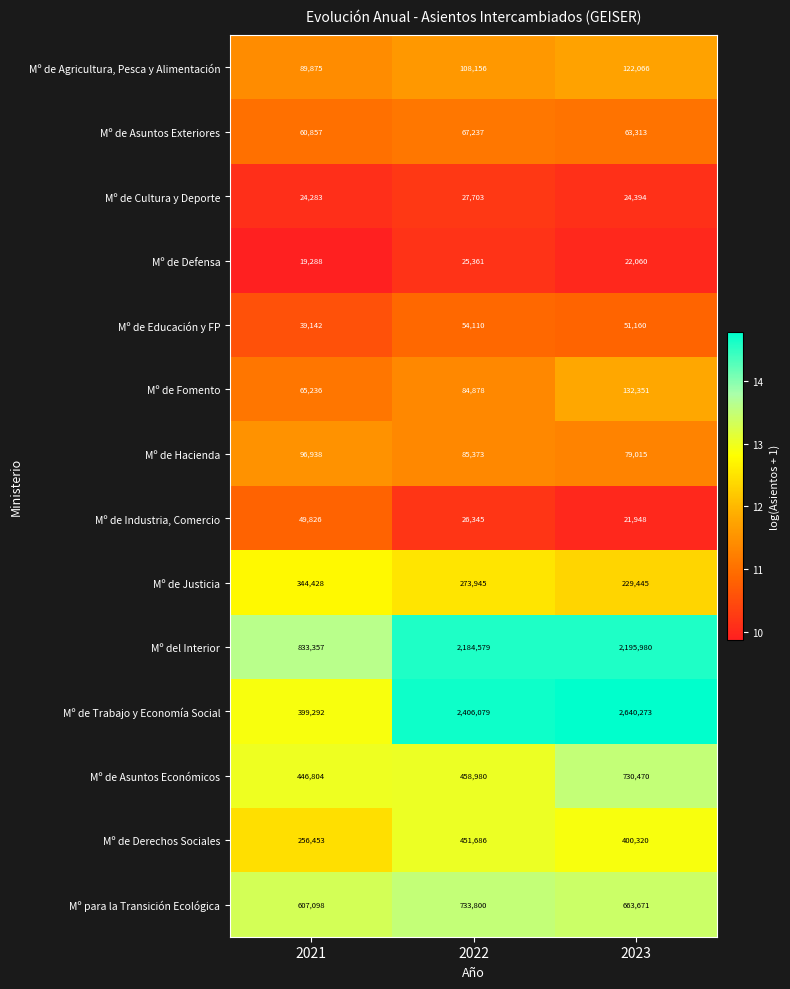

What is the total value across all series at 2021?

3332877